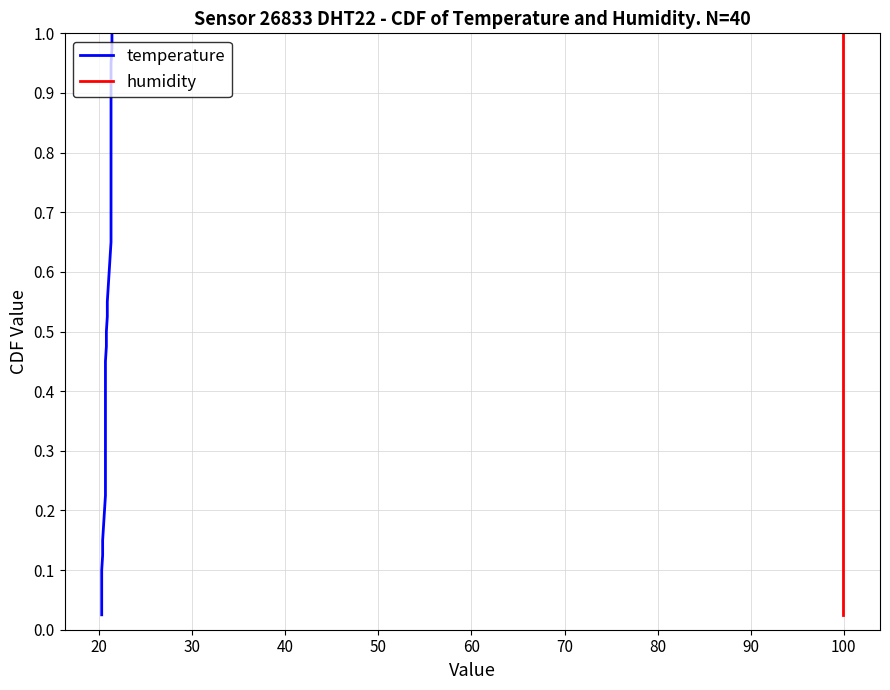

What are all the series names shown in the legend?

temperature, humidity